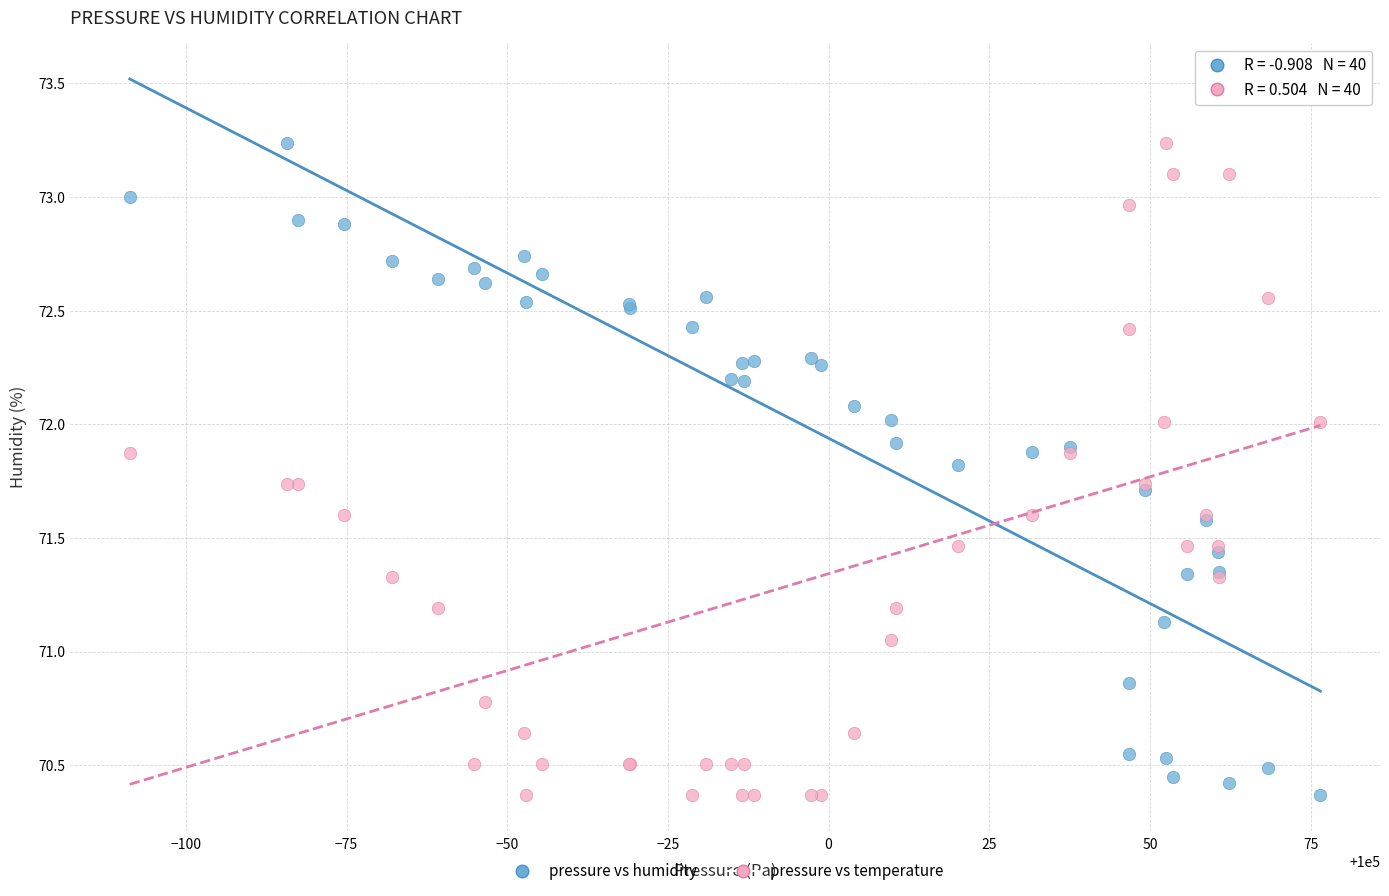

What is the X range (max minus min) for the scatter plot?

185.2